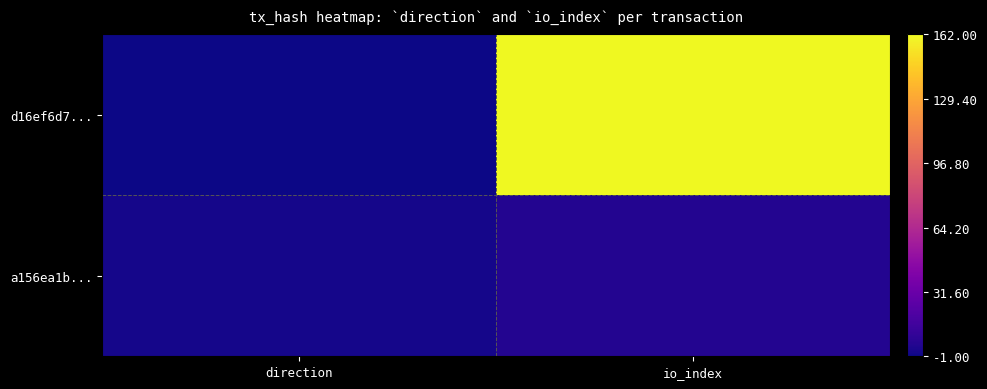

Which series has the largest total across all categories?

d16ef6d7...